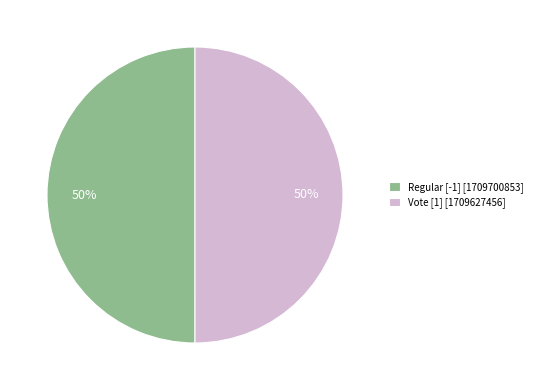

The Vote [1] [1709627456] slice represents 50% of the pie. True or false?

True